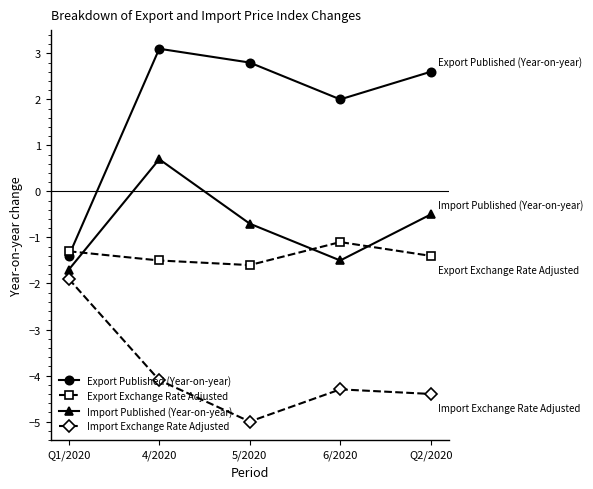

Reading left to right, transcribe all the data shown in this chart.

Export Published (Year-on-year): -1.4	3.1	2.8	2.0	2.6
Export Exchange Rate Adjusted: -1.3	-1.5	-1.6	-1.1	-1.4
Import Published (Year-on-year): -1.7	0.7	-0.7	-1.5	-0.5
Import Exchange Rate Adjusted: -1.9	-4.1	-5.0	-4.3	-4.4